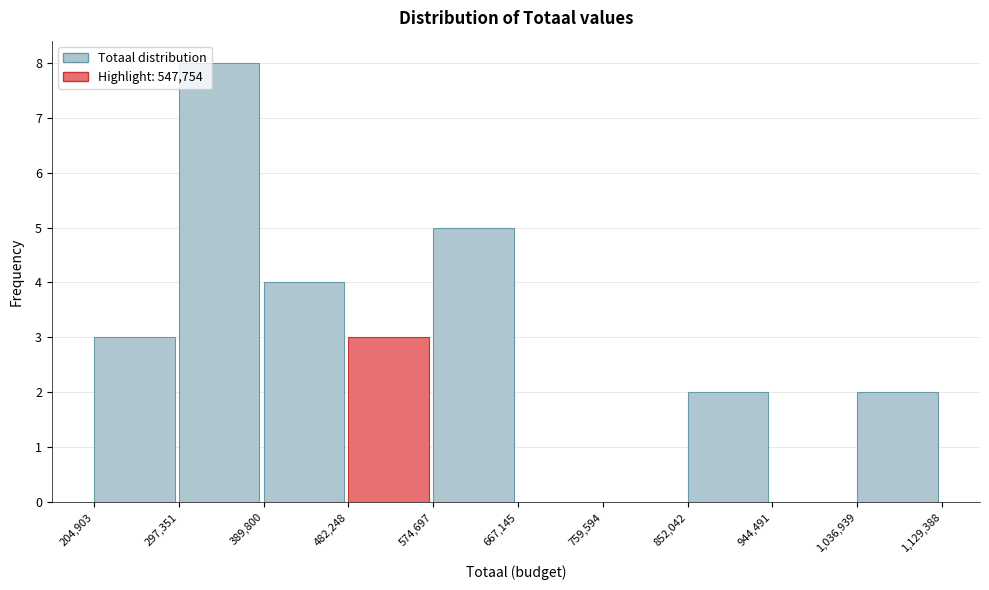

How tall is the bar that spans 574,697 to 667,145 on the x-axis? The values are not printed on the chart, so give them approximately, as read against the axis.

5